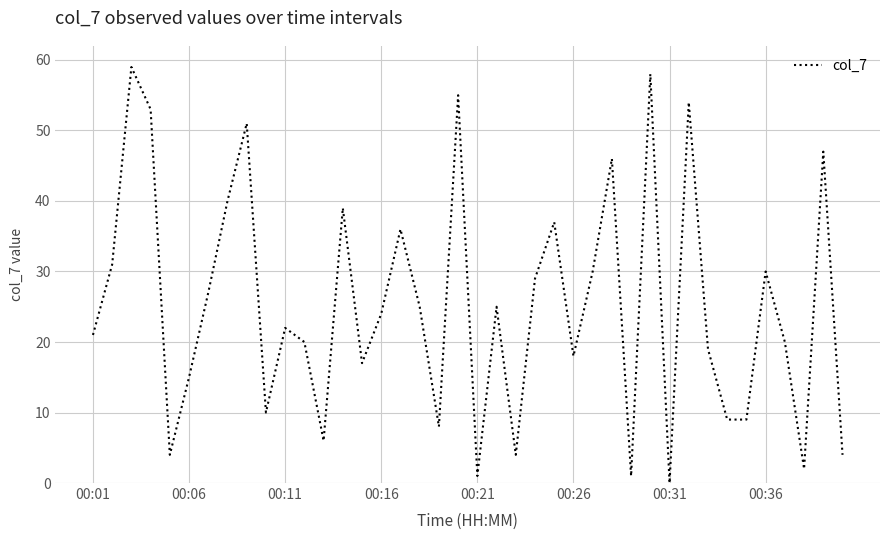

Is this an area chart (filled region under the line)?

No